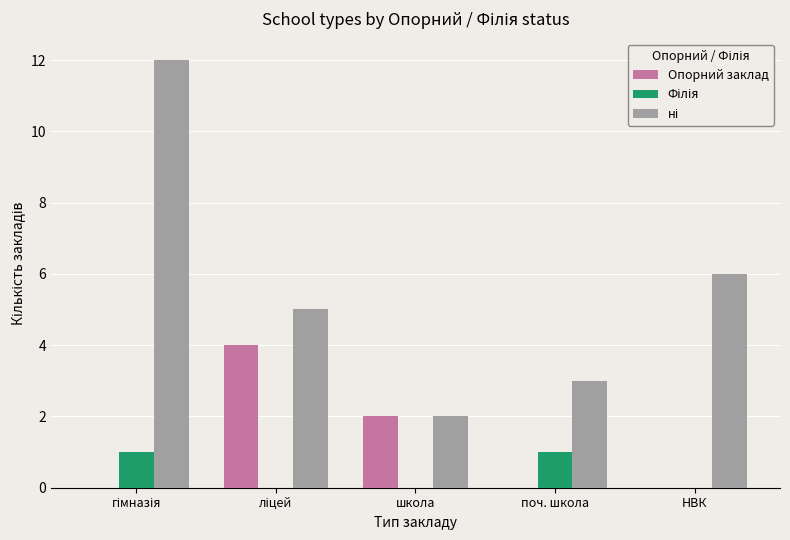

The value of Опорний заклад at НВК is 0. True or false?

True